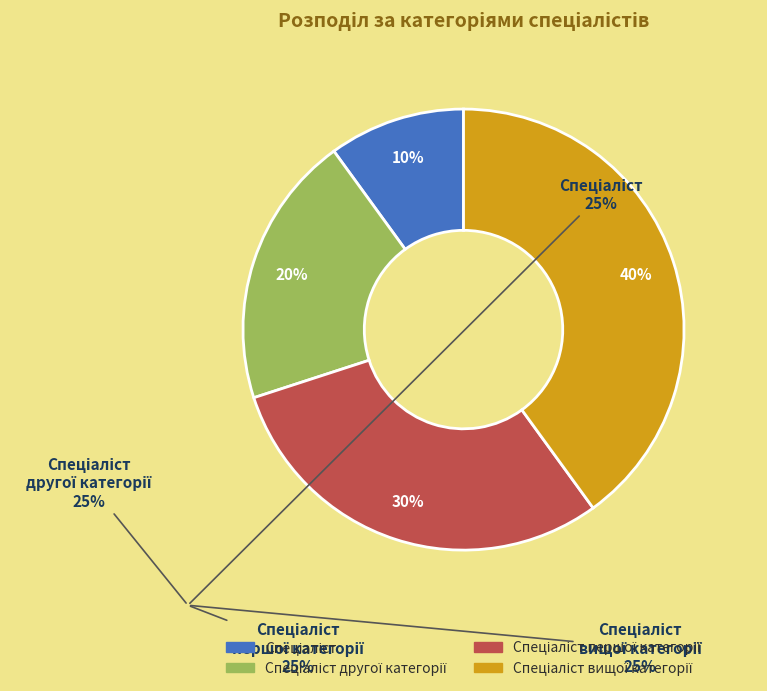

To the nearest percent, what is the average slice percentage?

25%